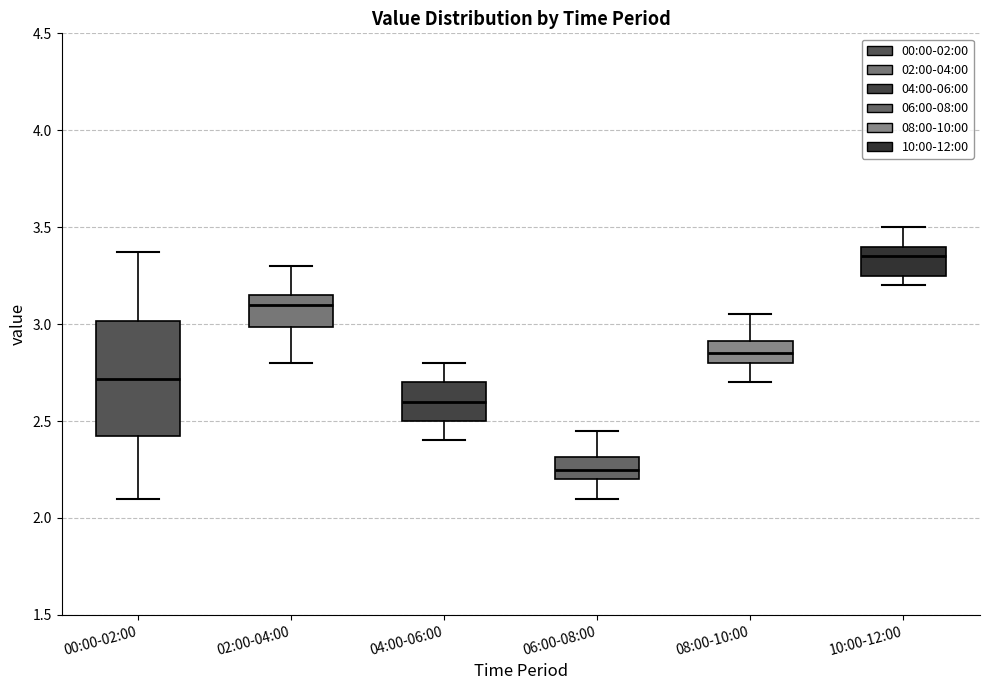

Which box is the tallest, from its lower edge to its upper edge?

00:00-02:00